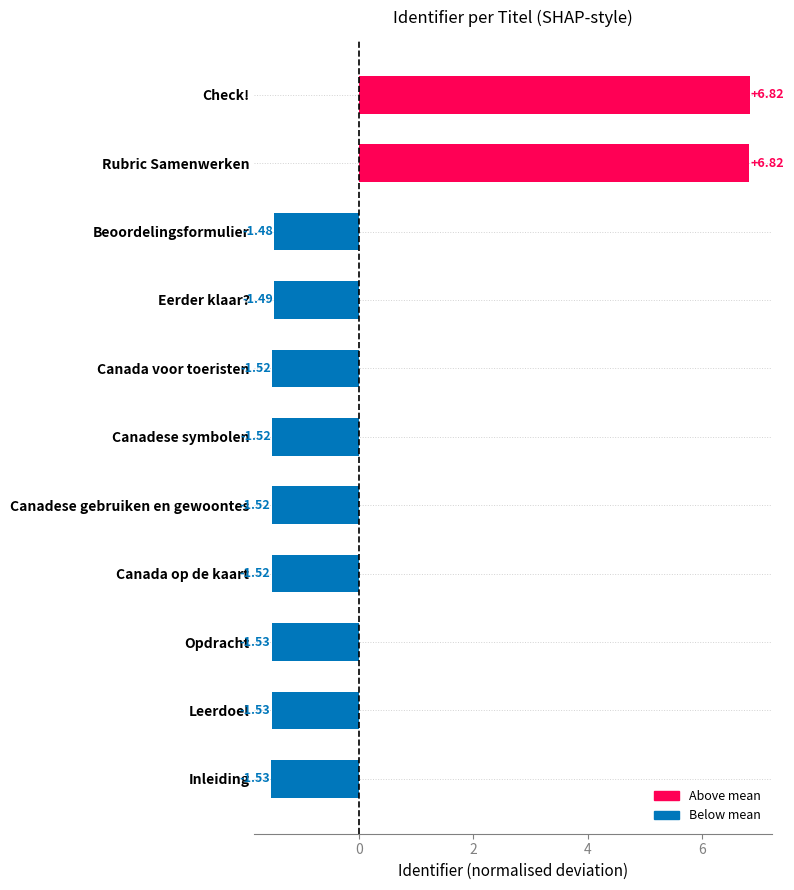

Where is the data nearest to the value 2?

Beoordelingsformulier